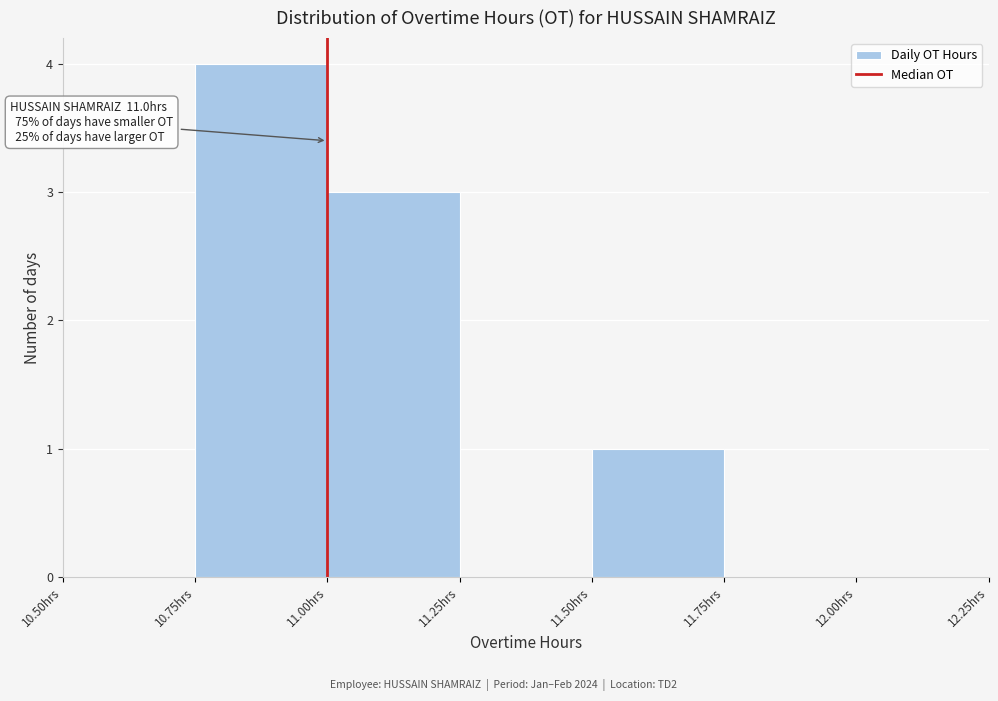

Over which range of the x-axis is the bar tallest?

10.75 to 11.00